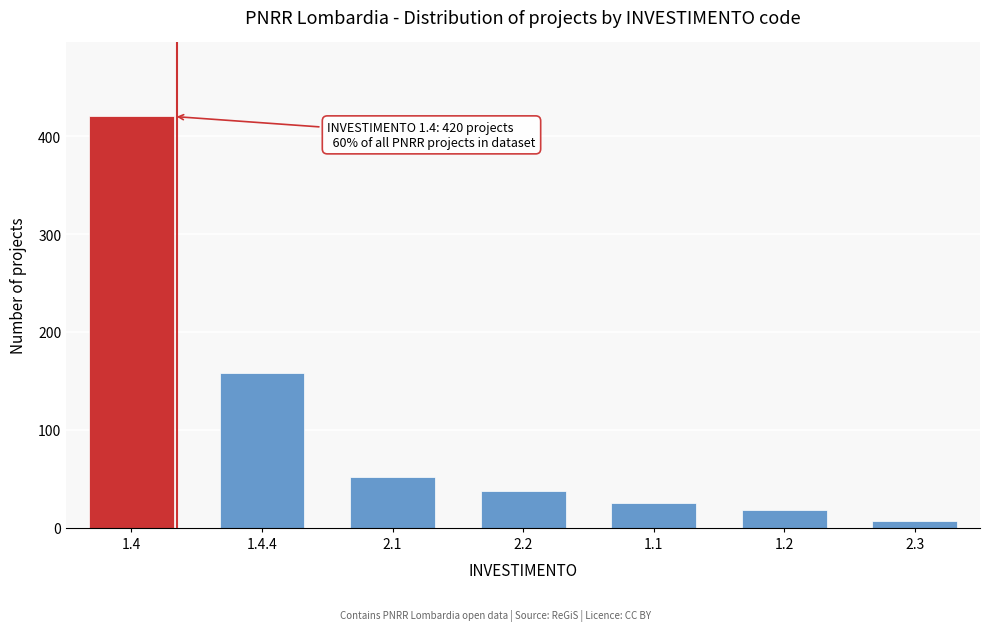

Reading left to right, list all the values displayed in this chart.

1.4=420	1.4.4=158	2.1=52	2.2=38	1.1=25	1.2=18	2.3=7